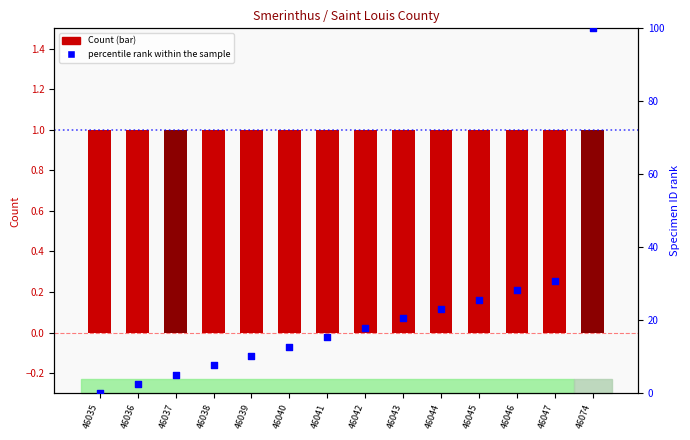

Which series has the largest total across all categories?

percentile rank within the sample